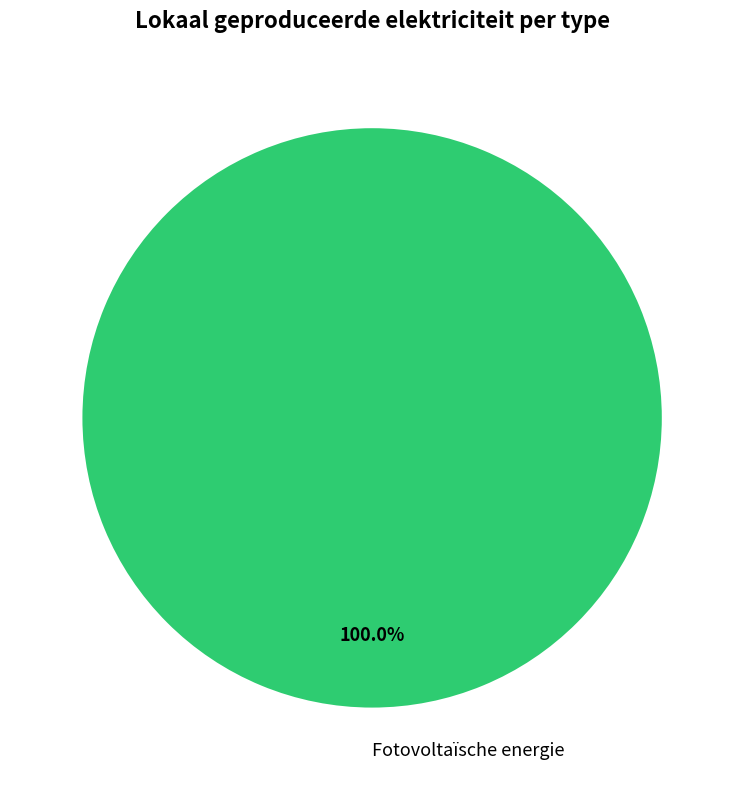

Rank the categories by value from highest to lowest.

Fotovoltaïsche energie